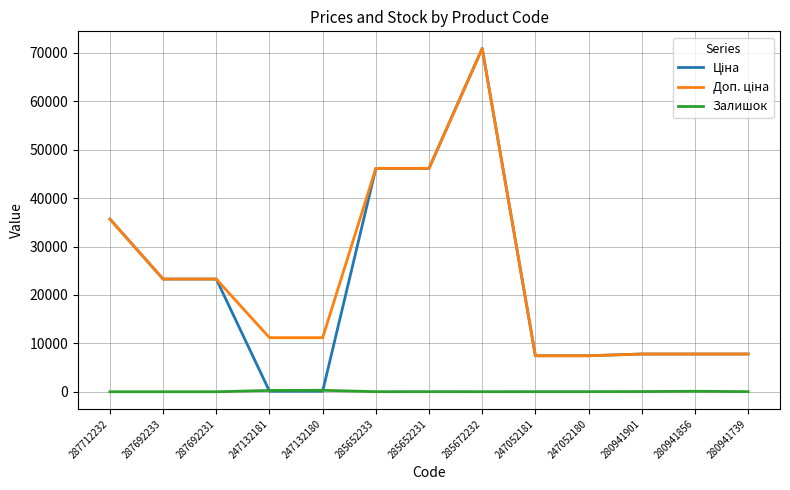

What is the difference between the highest and lowest values at 287712232?

35659.4